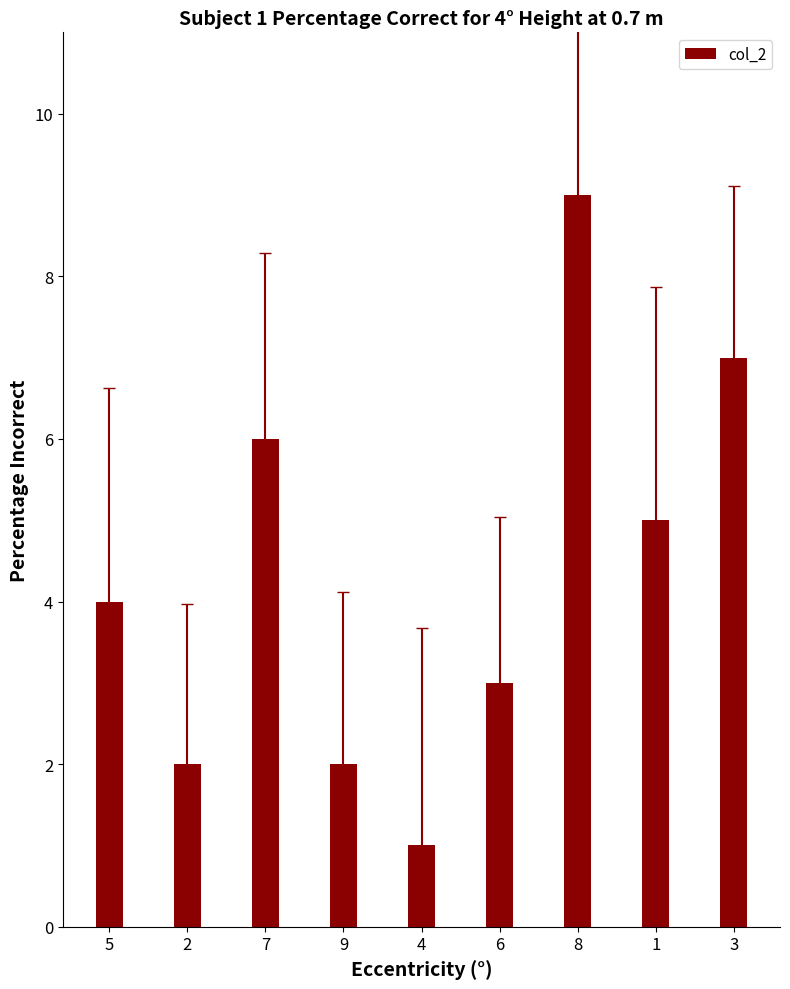

Reading left to right, transcribe all the data shown in this chart.

5=4	2=2	7=6	9=2	4=1	6=3	8=9	1=5	3=7